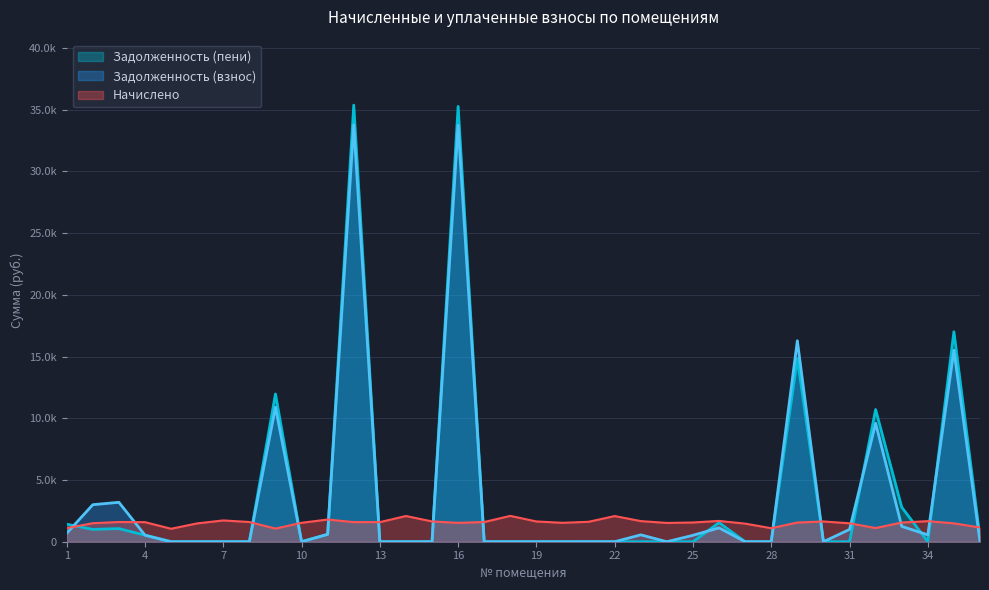

In Задолженность (взнос), how many points are lower than both neighbors (excluding endpoints)?

4